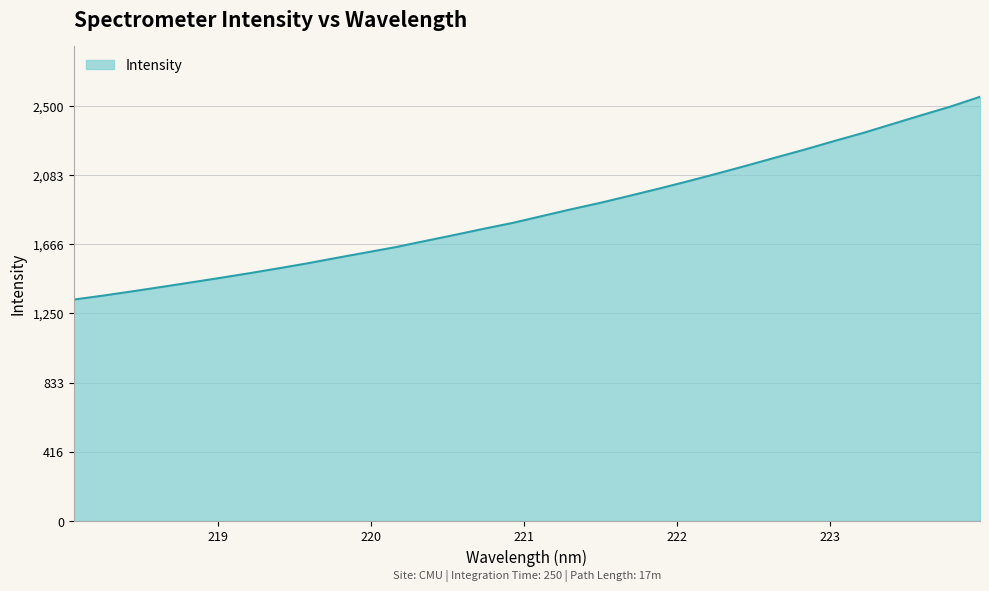

What is the maximum value shown in the chart?

2554.3